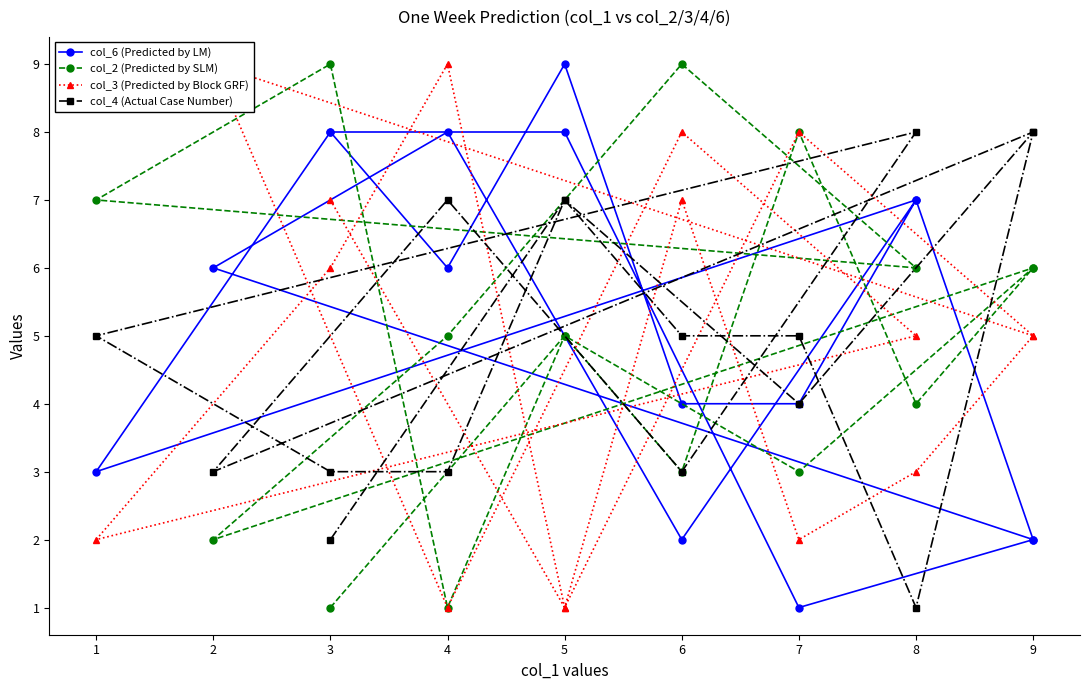

Where do col_3 (Predicted by Block GRF) and col_2 (Predicted by SLM) first cross each other?

3 and 5